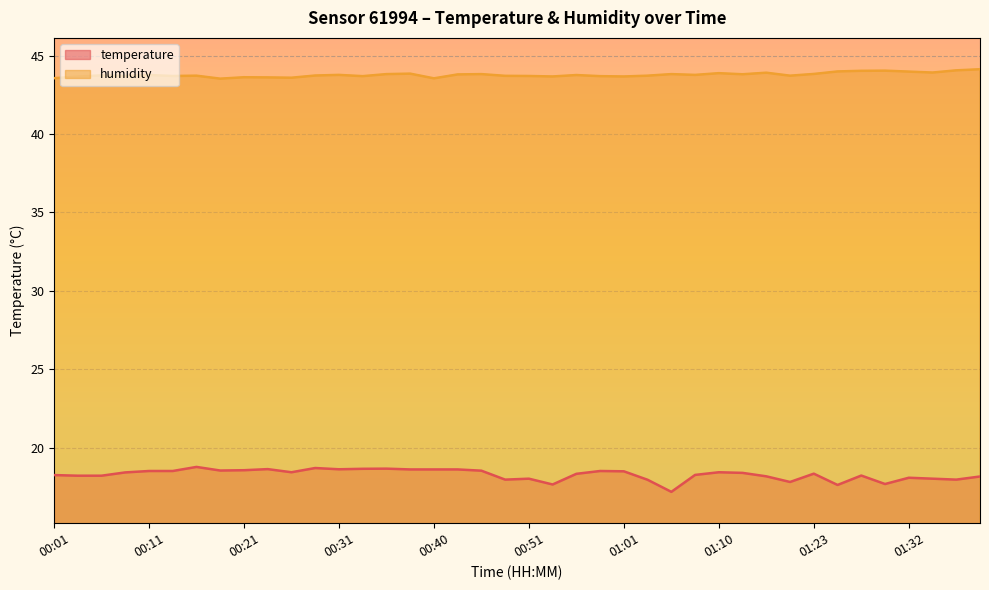

The value of temperature at 00:33 is 27.5. True or false?

False